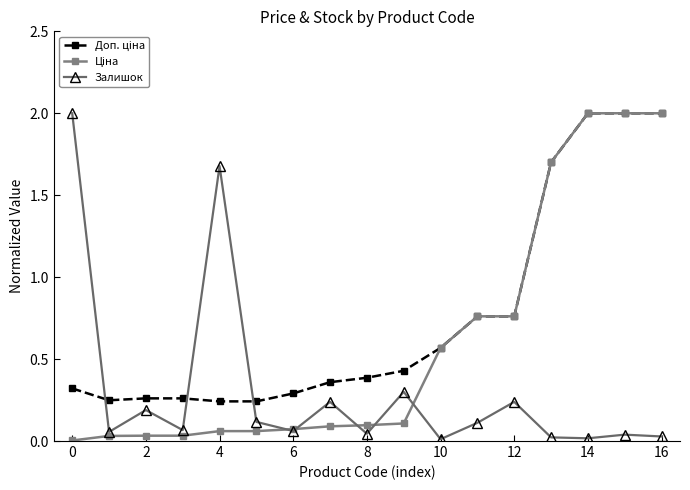

What is the maximum value for Залишок?

2.0